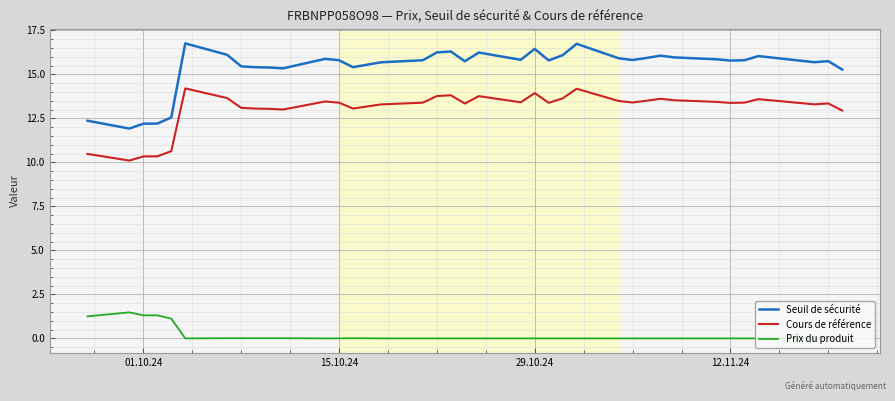

List the series in order of their peak value, highest first.

Seuil de sécurité, Cours de référence, Prix du produit